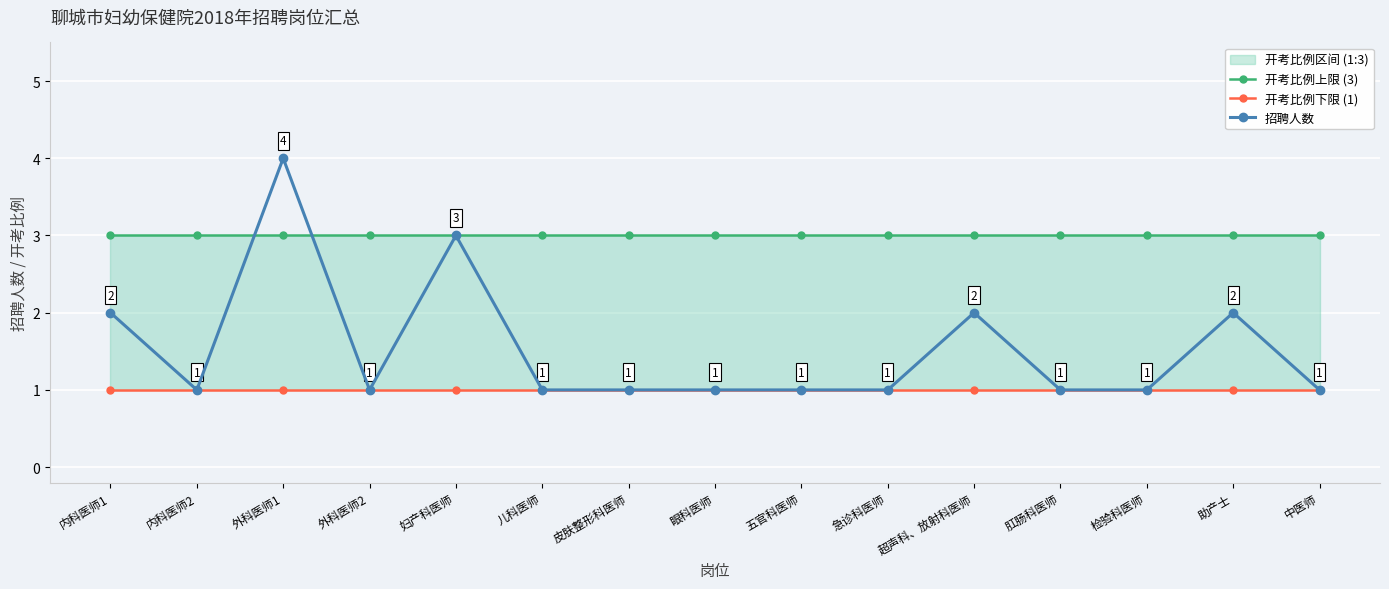

In 招聘人数, how many points are higher than both neighbors (excluding endpoints)?

4